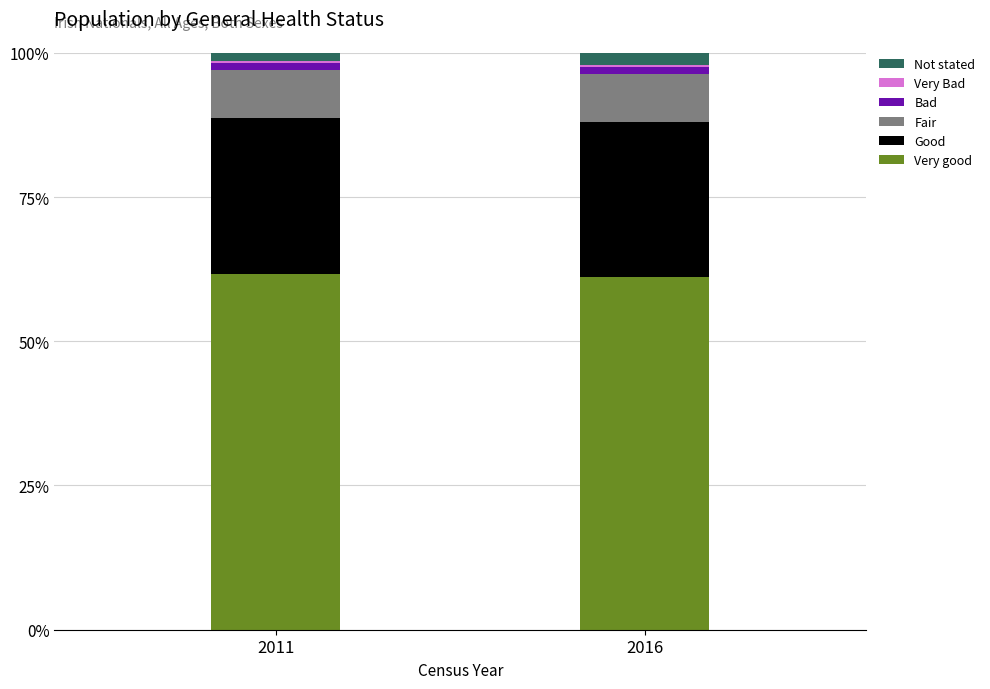

Is it true that Very good equals 26.3 at 2016?

False